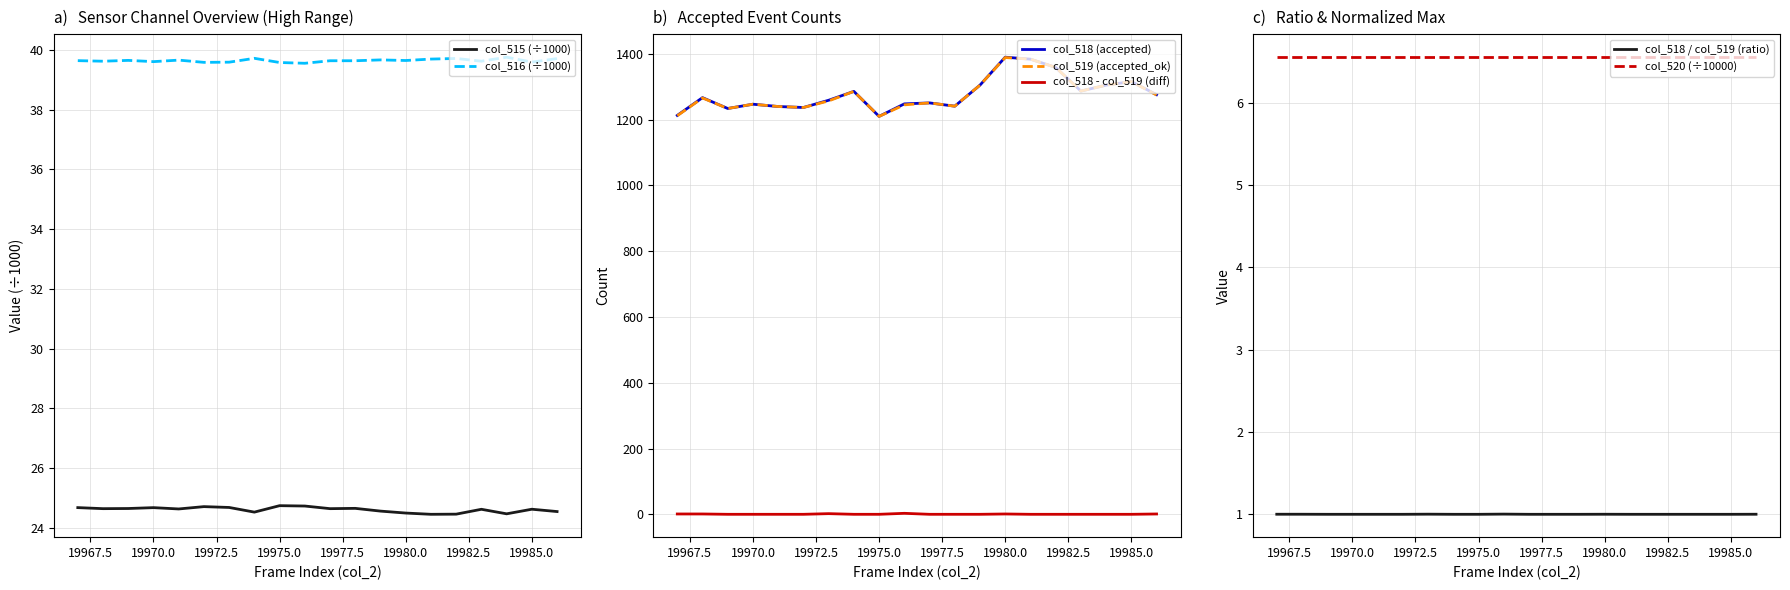

What is the highest value of the col_516 (÷1000) series?

39.8